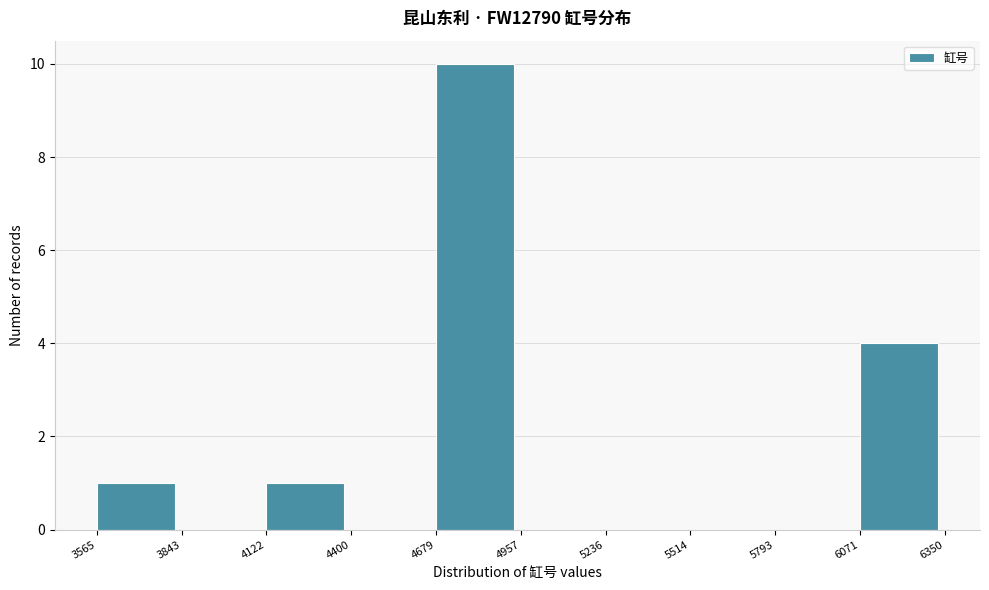

Over which range of the x-axis is the bar tallest?

4679 to 4957